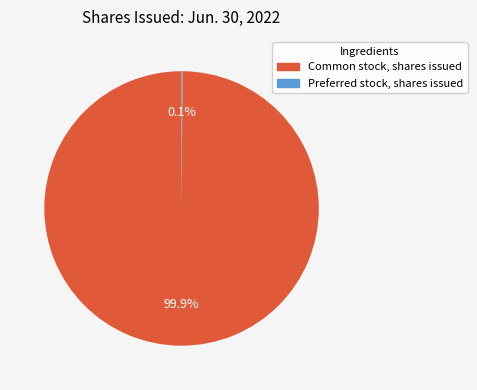

What percentage is NOT represented by Common stock, shares issued?

0.1%